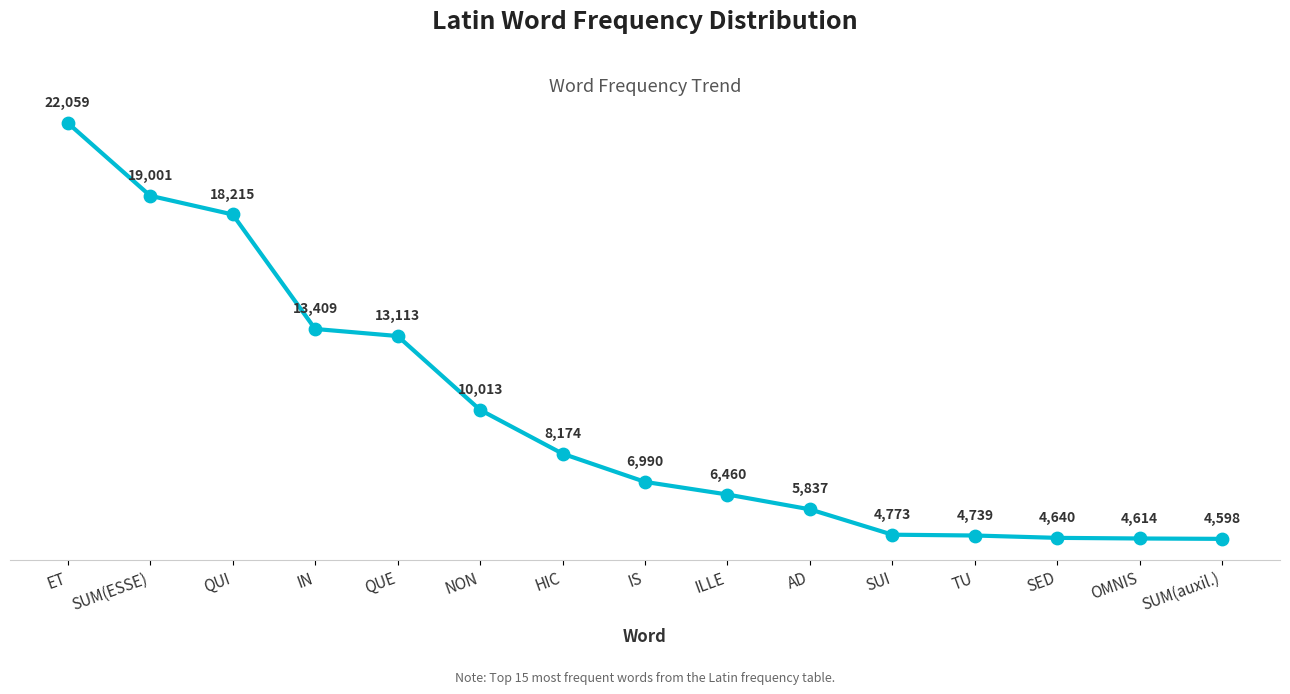

What is the ratio of the value at QUE to the value at TU?

2.8